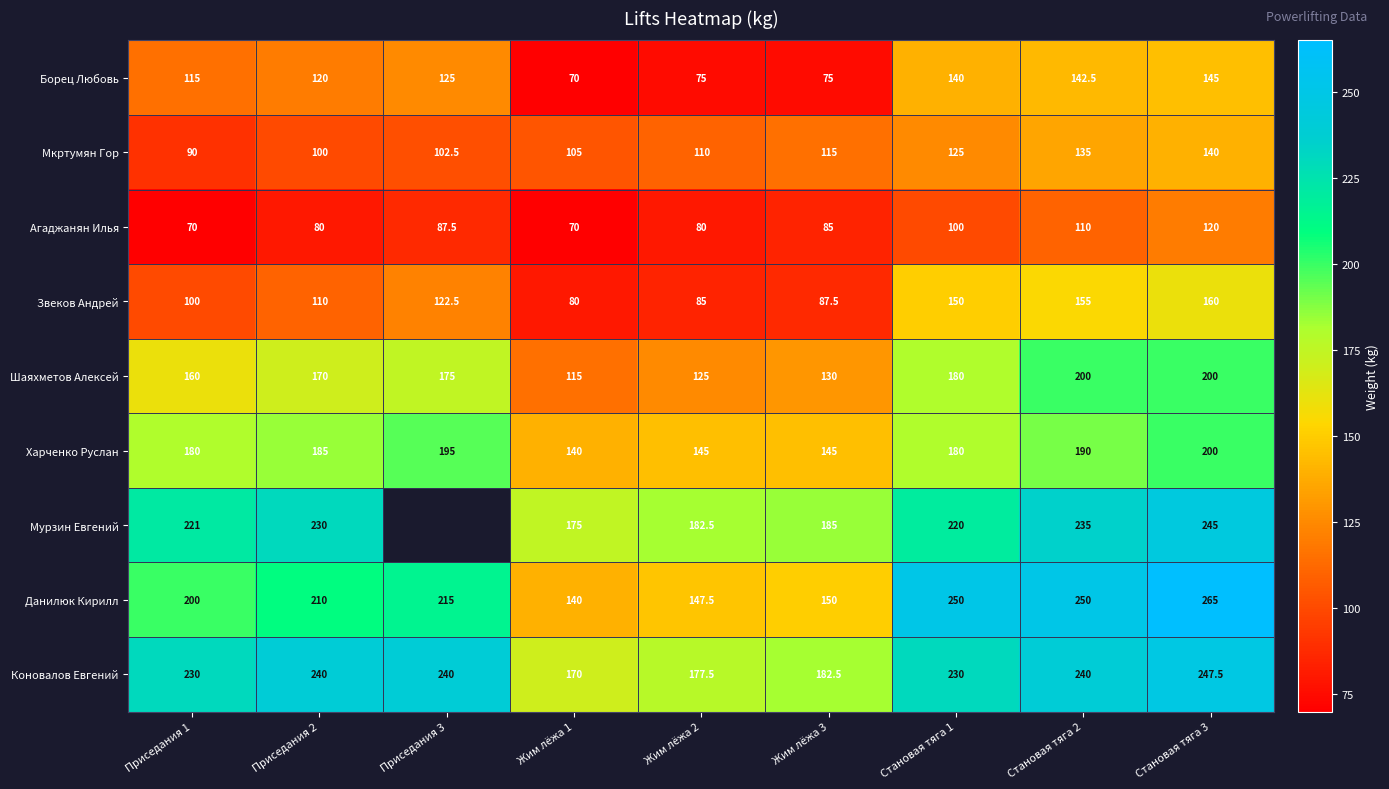

What is the sum of the Мурзин Евгений values at Становая тяга 1 and Приседания 1?

441.0